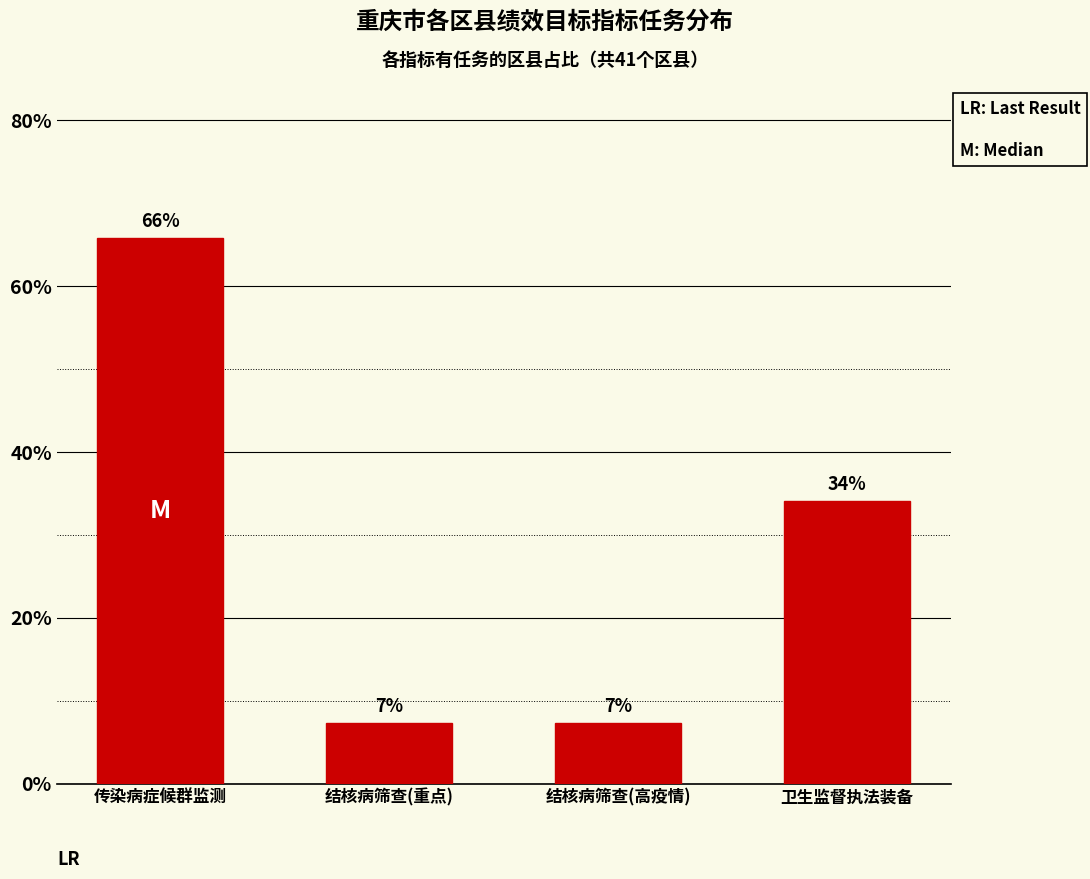

True or false: the data shows 7.3 at 结核病筛查(高疫情).

True